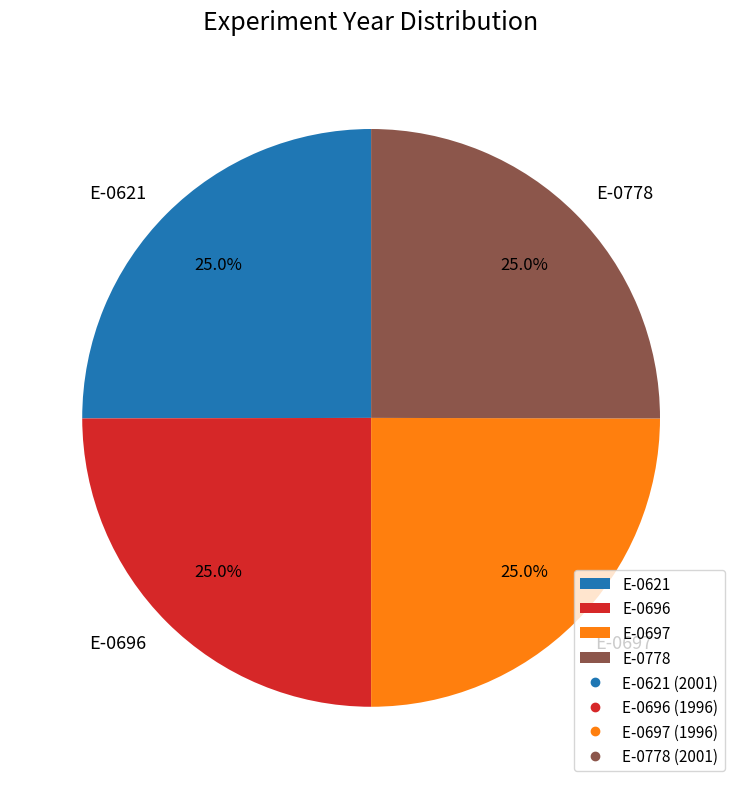

How many slices are in this pie chart?

4